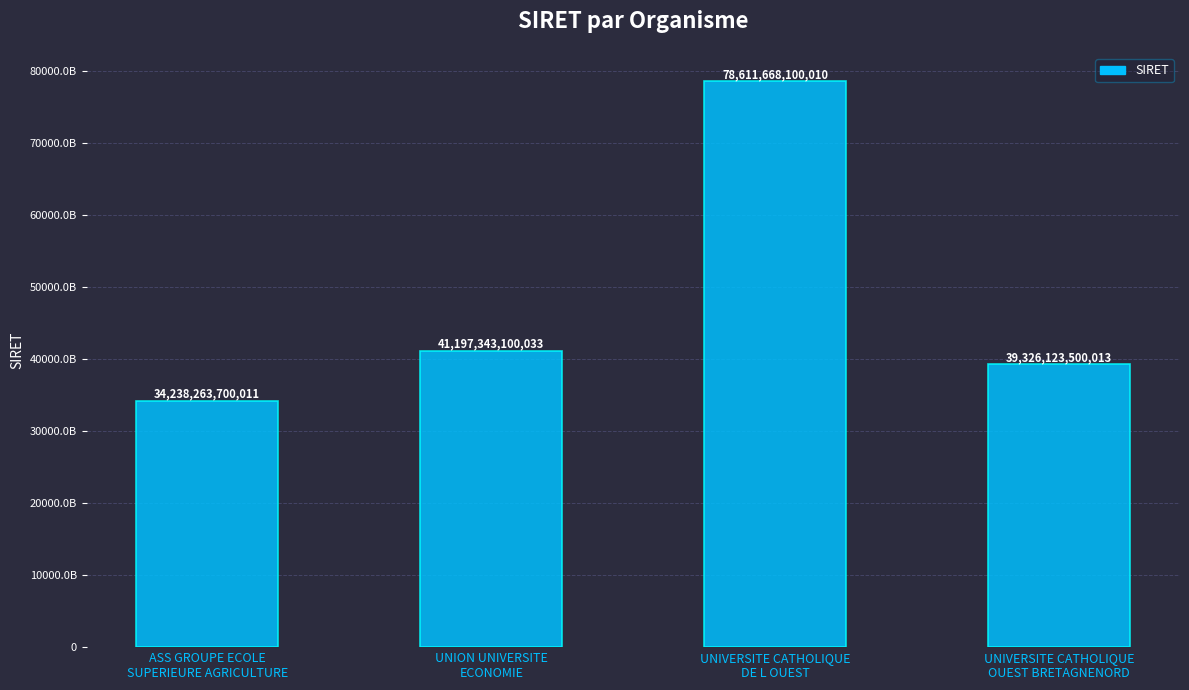

The value at UNION UNIVERSITE
ECONOMIE is 65159914934321. True or false?

False